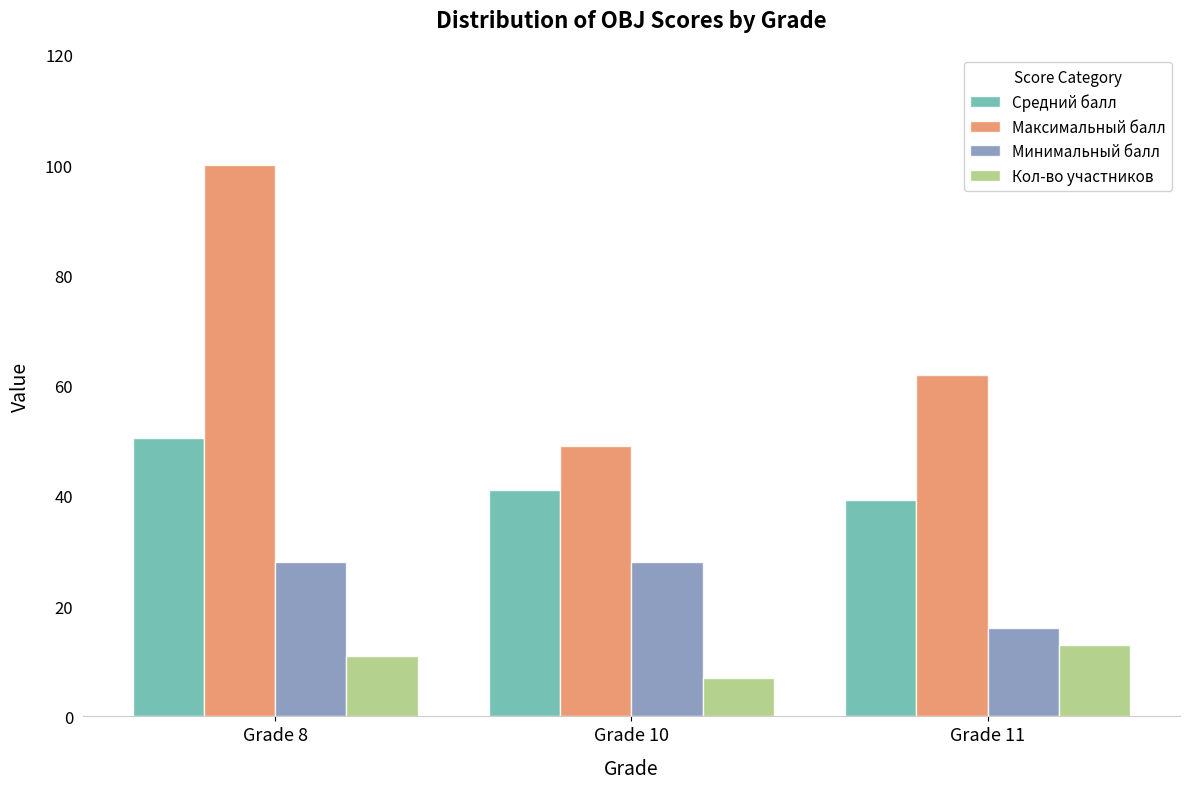

Which series changed the most between Grade 8 and Grade 11?

Максимальный балл